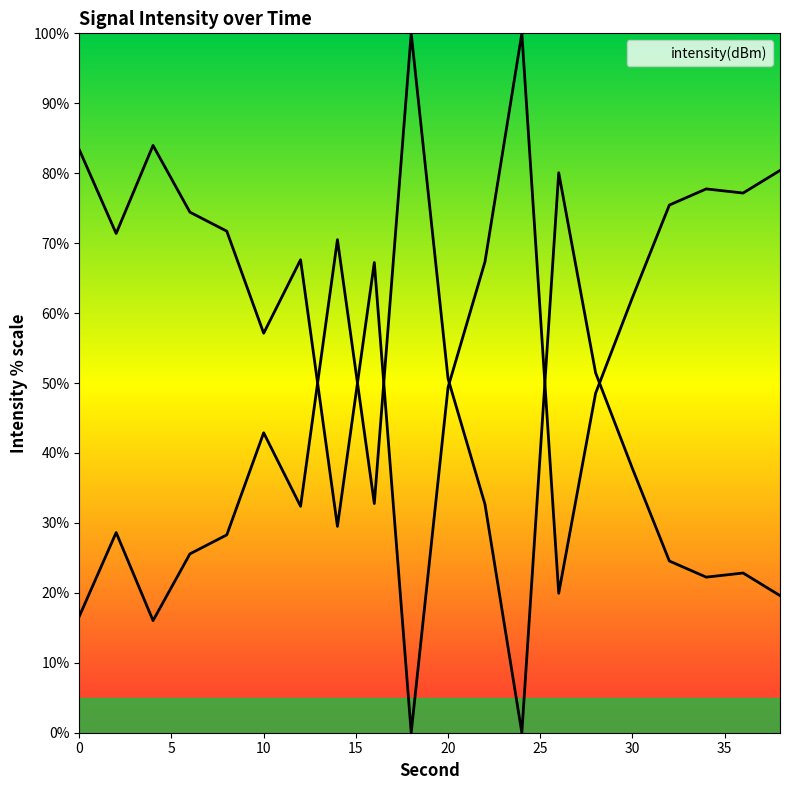

Reading right to left, transcribe all the data shown in this chart.

38=80.4	36=77.2	34=77.8	32=75.4	30=62.2	28=48.5	26=19.9	24=100.0	22=67.3	20=49.4	18=0.0	16=67.2	14=29.5	12=67.6	10=57.1	8=71.7	6=74.4	4=84.0	2=71.4	0=83.4